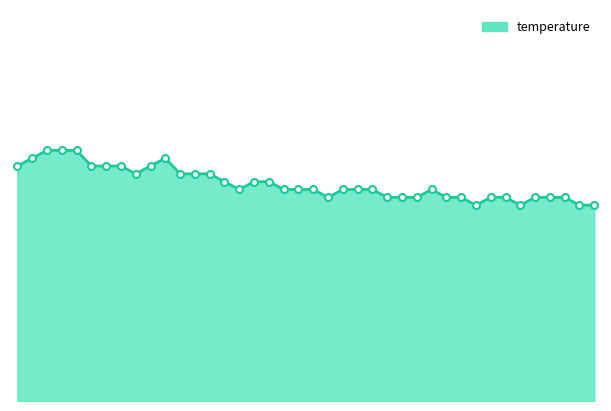

Reading left to right, extract all data points from this chart.

18.0	18.1	18.2	18.2	18.2	18.0	18.0	18.0	17.9	18.0	18.1	17.9	17.9	17.9	17.8	17.7	17.8	17.8	17.7	17.7	17.7	17.6	17.7	17.7	17.7	17.6	17.6	17.6	17.7	17.6	17.6	17.5	17.6	17.6	17.5	17.6	17.6	17.6	17.5	17.5